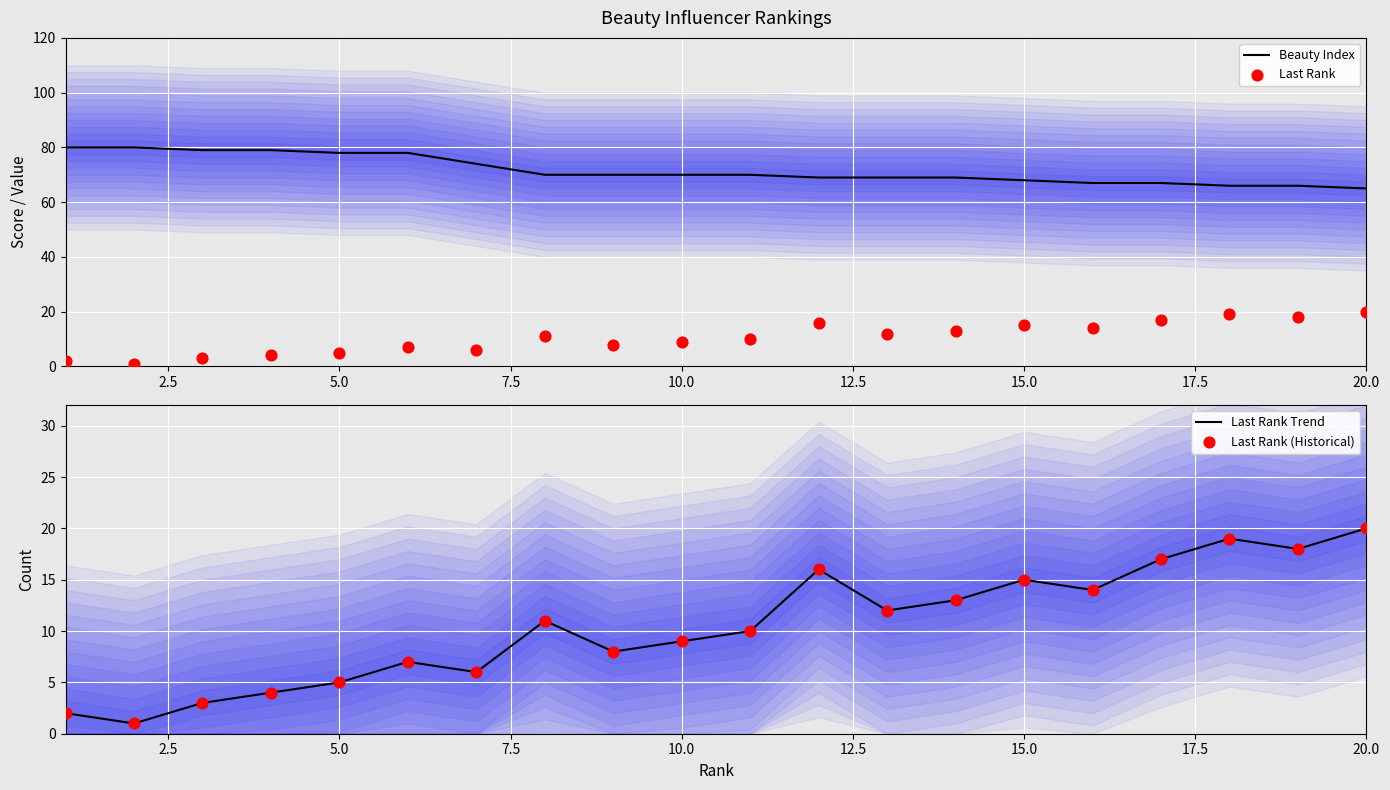

Which series contains the lowest Y value?

Last Rank